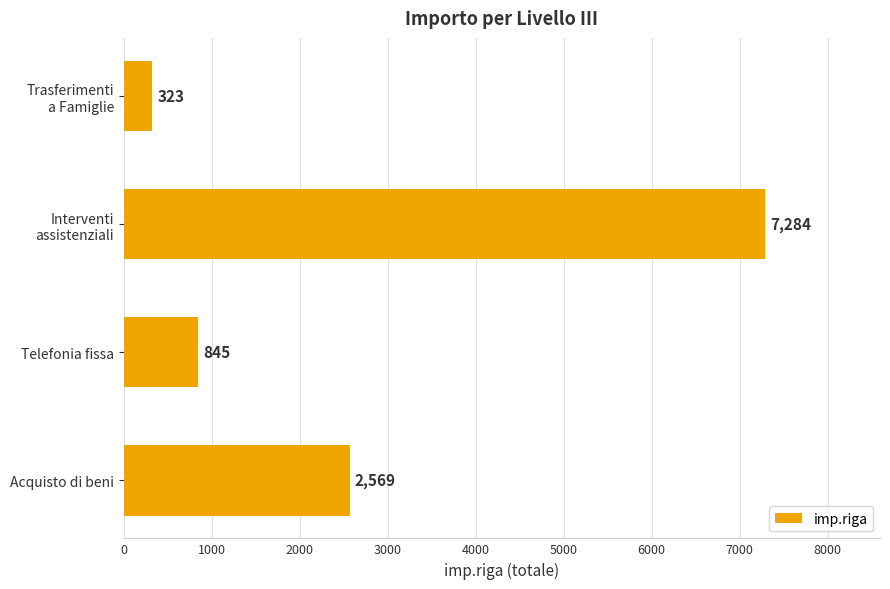

Reading top to bottom, transcribe all the data shown in this chart.

323	7284	845	2569